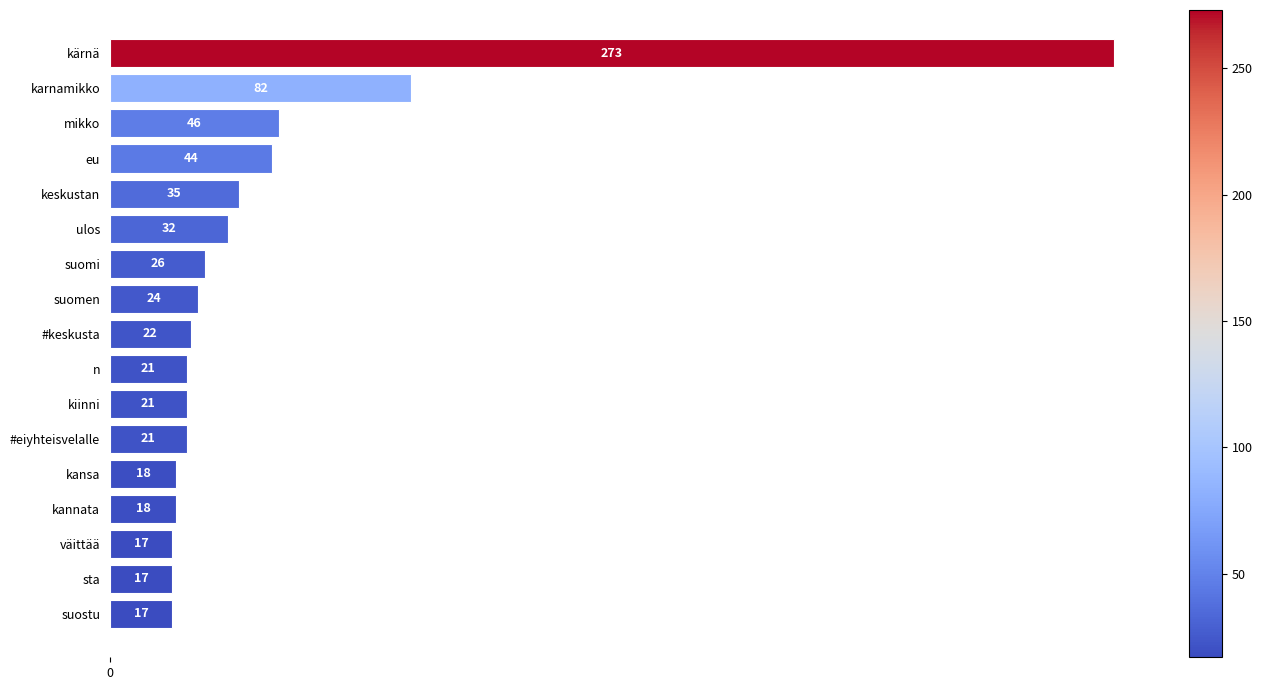

Which label corresponds to the largest value in the chart?

kärnä